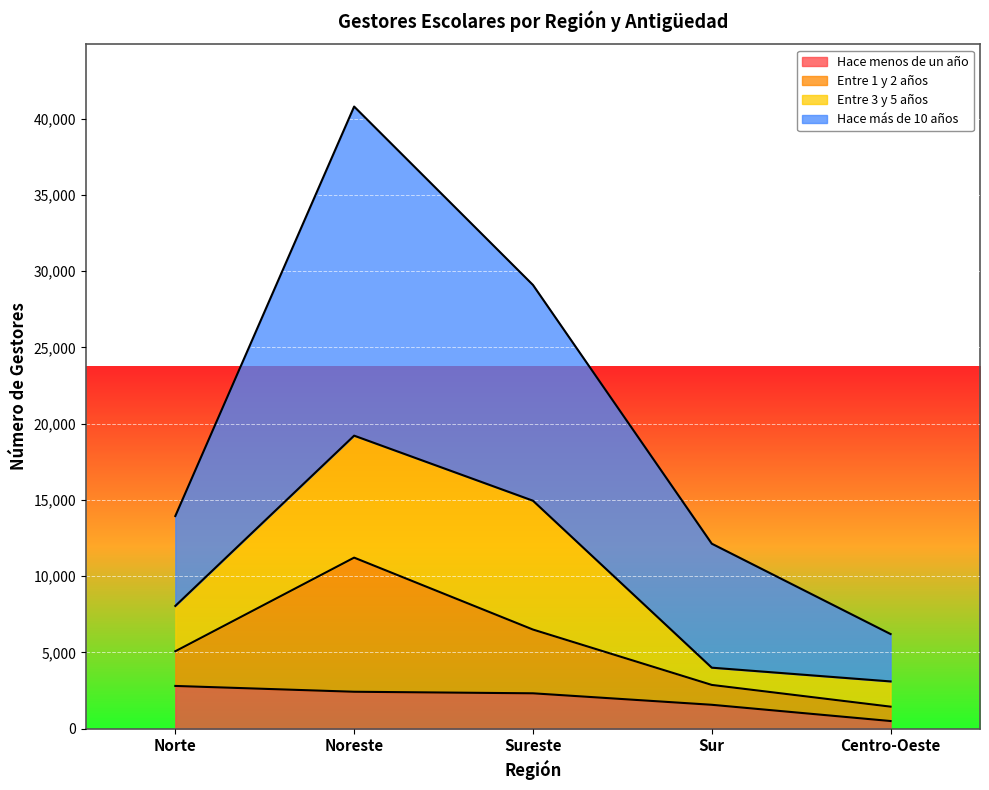

At which label is Hace más de 10 años closest to 23503?

Sureste